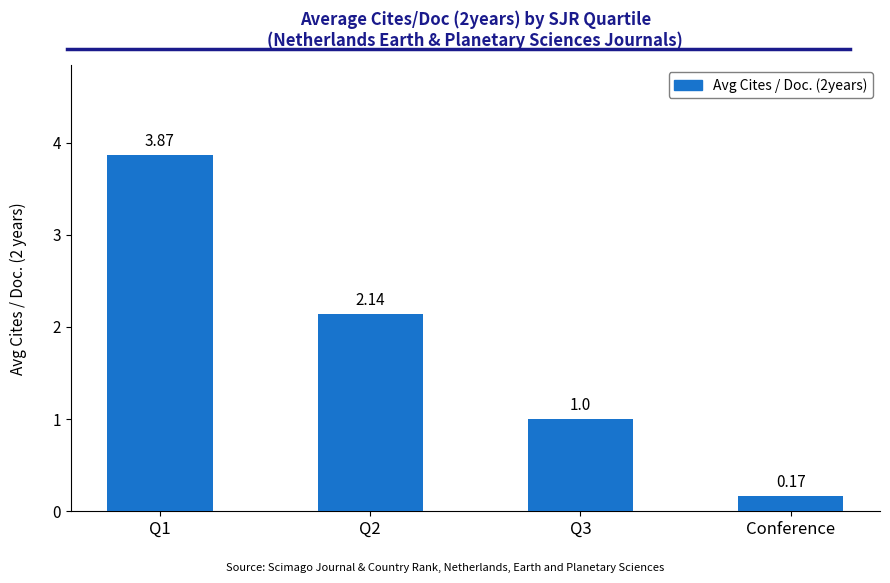

At which label is the value closest to 2?

Q2